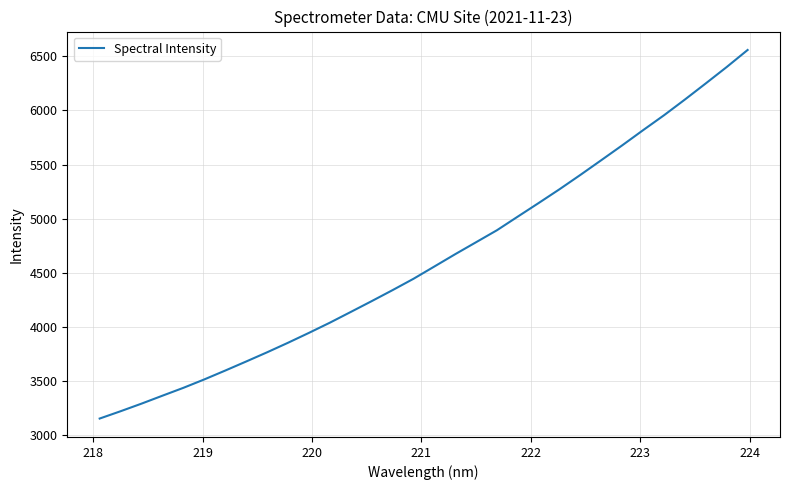

What is the smallest value displayed?

3153.7